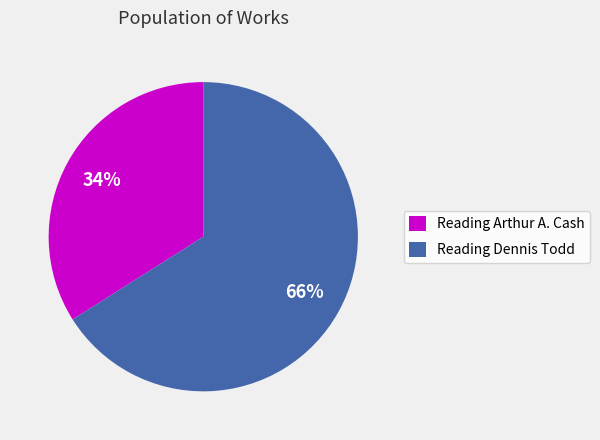

Does Reading Arthur A. Cash represent more than half of the total?

No